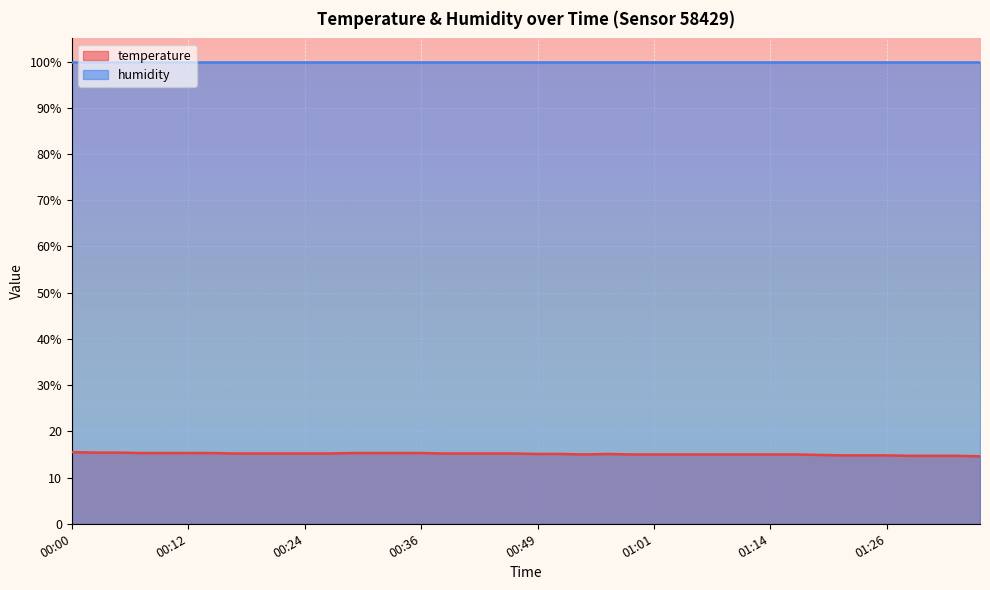

What position from the left is 01:21?

34